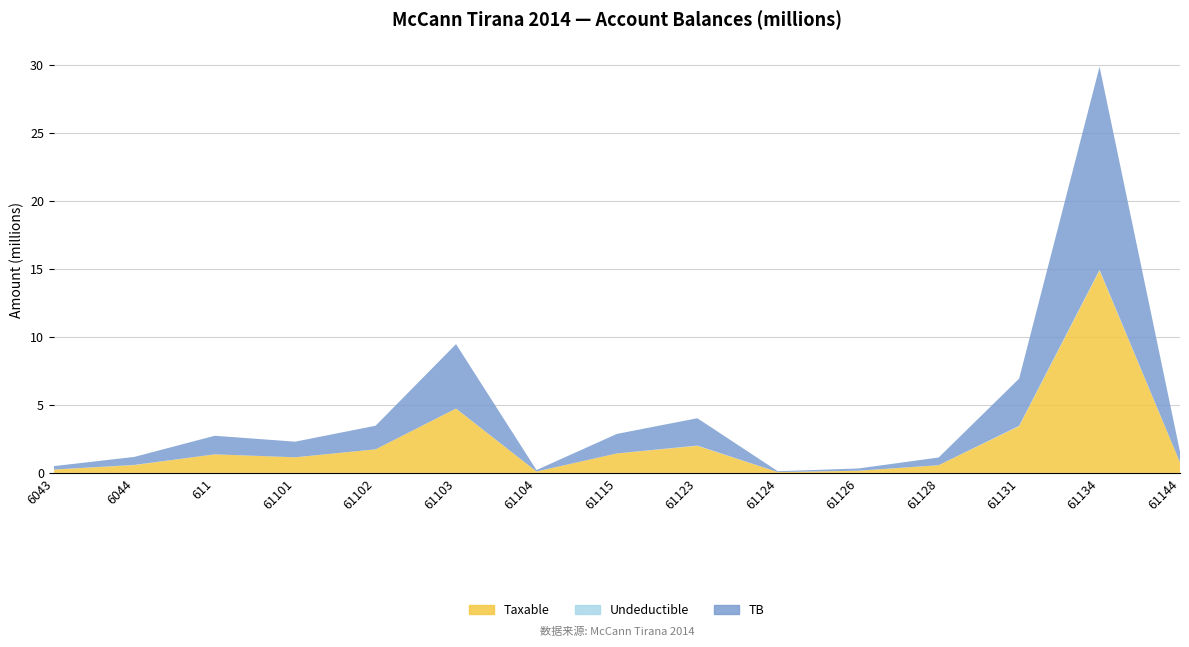

Reading right to left, transcribe all the data shown in this chart.

Taxable: 779642.1	14887859.8	3437988.5	567460.5	157990.0	61813.2	1991862.2	1433753.2	105900.0	4731146.9	1735151.5	1149043.7	1366068.5	575296.9	250227.1
Undeductible: 0.0	43299.0	28000.0	0.0	5100.0	0.0	18500.0	250.0	0.0	3920.0	0.0	0.0	0.0	12822.0	0.0
TB: 779642.1	14931158.8	3465988.5	567460.5	163090.0	61813.2	2010362.2	1434003.2	105900.0	4735066.9	1735151.5	1149043.7	1366068.5	588118.9	250227.1